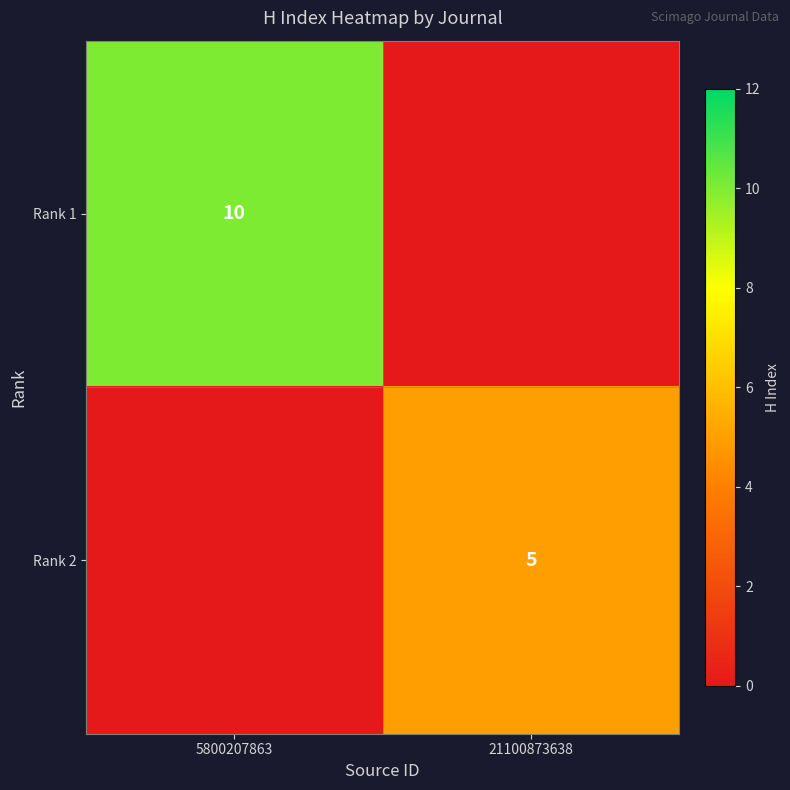

True or false: Rank 2 has a value of 5 at 21100873638.

True